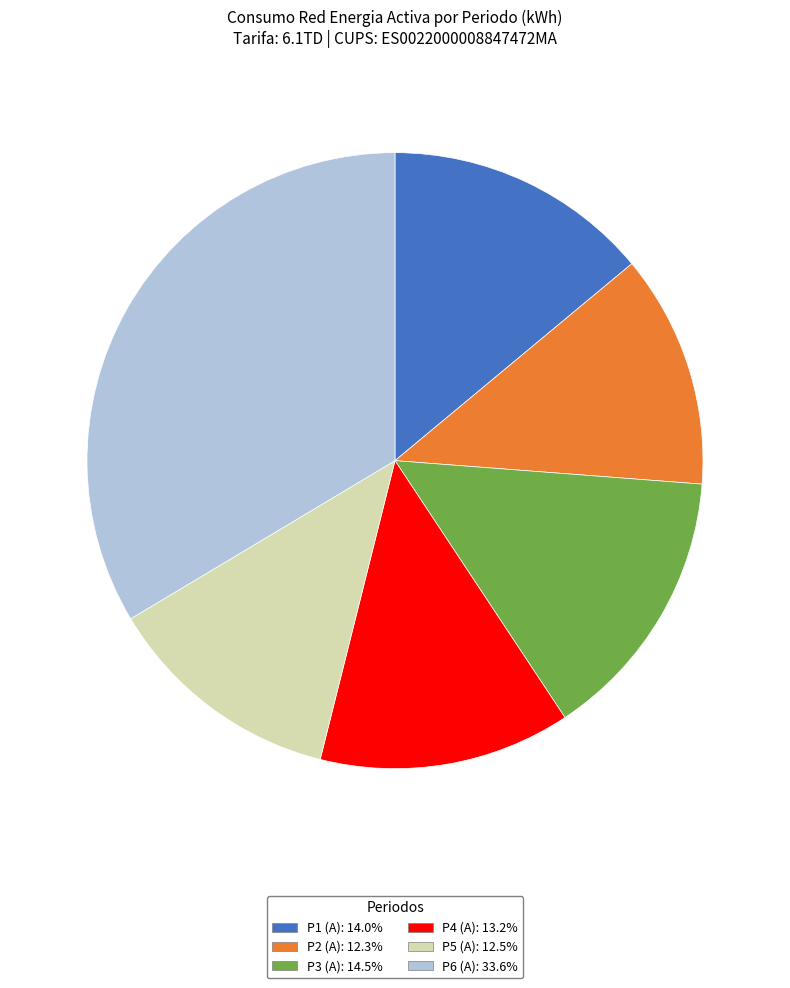

How many slices are in this pie chart?

6